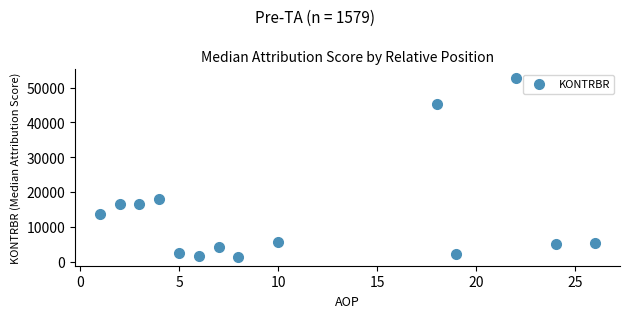

What is the range of X values (max minus min)?

25.0